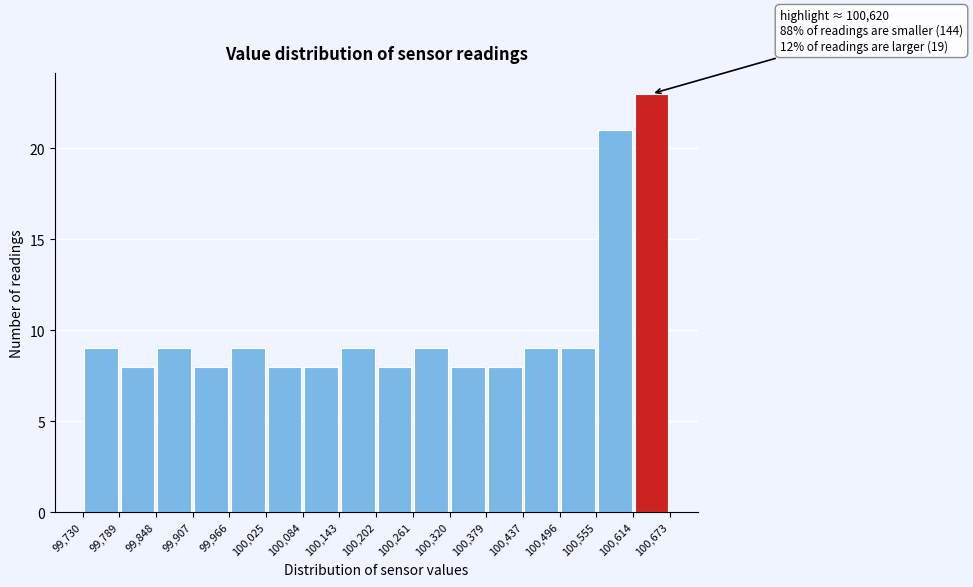

Which range on the x-axis has the tallest bar?

100,614 to 100,673